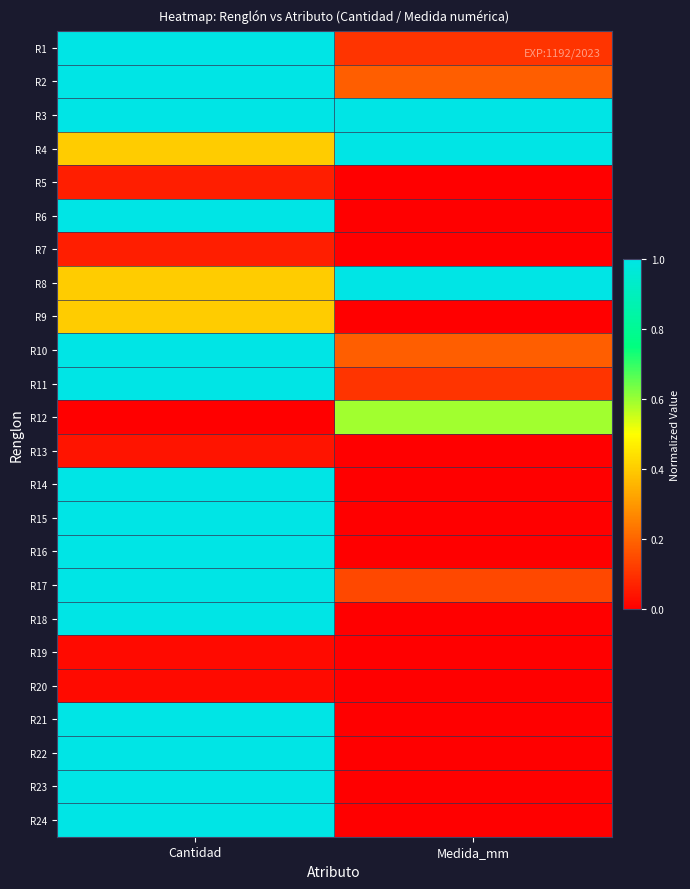

Reading right to left, extract all data points from this chart.

R1: Medida_mm=0.1	Cantidad=1.0
R2: Medida_mm=0.2	Cantidad=1.0
R3: Medida_mm=1.0	Cantidad=1.0
R4: Medida_mm=1.0	Cantidad=0.4
R5: Medida_mm=0.0	Cantidad=0.1
R6: Medida_mm=0.0	Cantidad=1.0
R7: Medida_mm=0.0	Cantidad=0.1
R8: Medida_mm=1.0	Cantidad=0.4
R9: Medida_mm=0.0	Cantidad=0.4
R10: Medida_mm=0.2	Cantidad=1.0
R11: Medida_mm=0.1	Cantidad=1.0
R12: Medida_mm=0.6	Cantidad=0.0
R13: Medida_mm=0.0	Cantidad=0.0
R14: Medida_mm=0.0	Cantidad=1.0
R15: Medida_mm=0.0	Cantidad=1.0
R16: Medida_mm=0.0	Cantidad=1.0
R17: Medida_mm=0.1	Cantidad=1.0
R18: Medida_mm=0.0	Cantidad=1.0
R19: Medida_mm=0.0	Cantidad=0.0
R20: Medida_mm=0.0	Cantidad=0.0
R21: Medida_mm=0.0	Cantidad=1.0
R22: Medida_mm=0.0	Cantidad=1.0
R23: Medida_mm=0.0	Cantidad=1.0
R24: Medida_mm=0.0	Cantidad=1.0